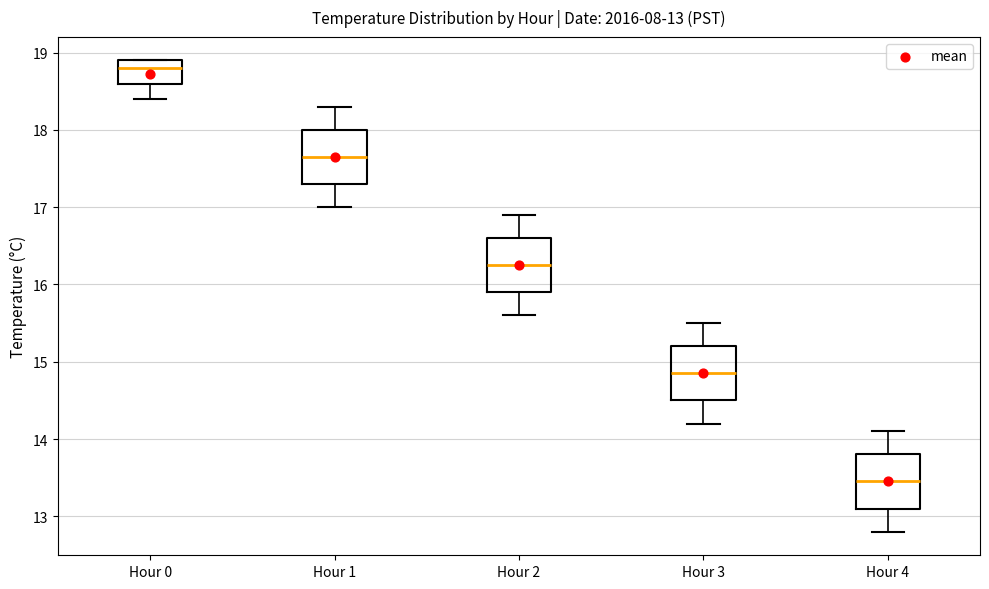

Which box's median line is the lowest?

Hour 4